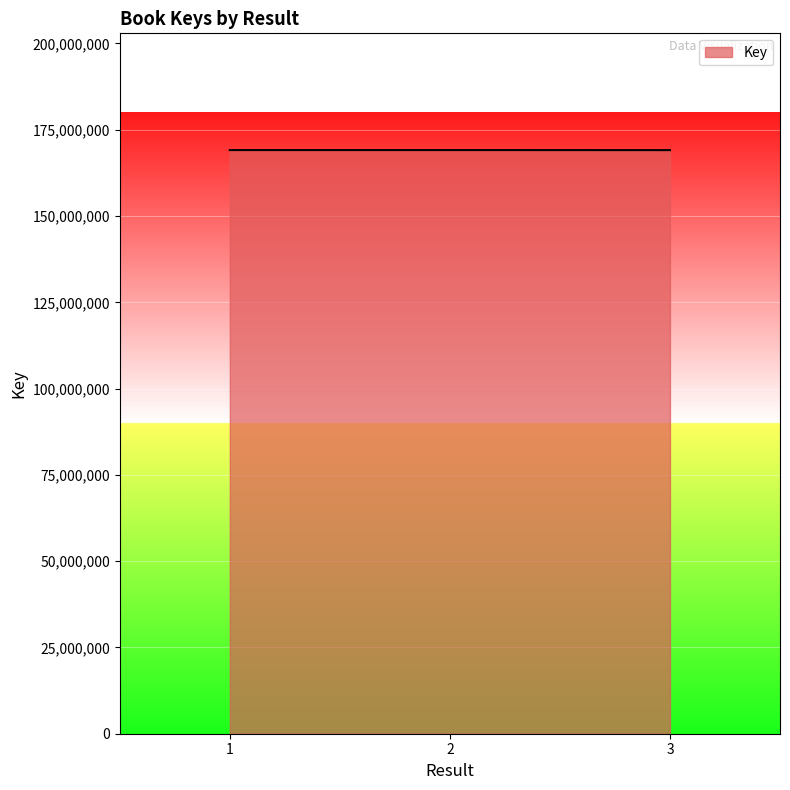

The value at 3 is 106203851. True or false?

False